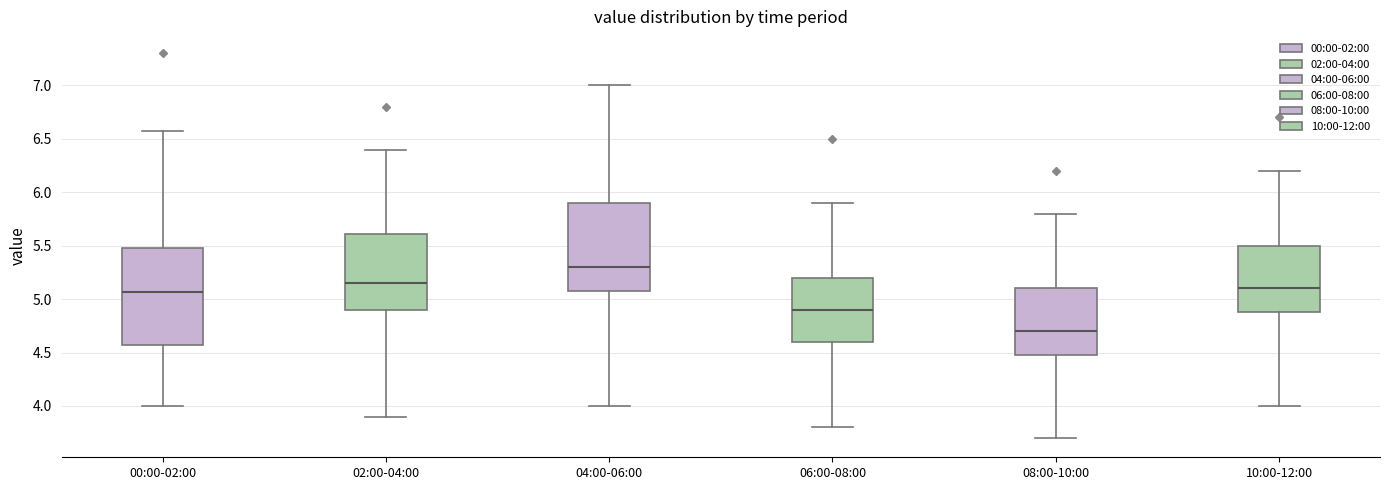

Reading left to right, read every box against the y-axis: the position of its median line, the range the box covers, and the ends of its whiskers. The values are not printed on the chart, so give them approximately, as read against the axis.

00:00-02:00: median 5.05, box 4.55 to 5.50, whiskers 4.00 to 6.55
02:00-04:00: median 5.15, box 4.90 to 5.60, whiskers 3.90 to 6.40
04:00-06:00: median 5.30, box 5.10 to 5.90, whiskers 4.00 to 7.00
06:00-08:00: median 4.90, box 4.60 to 5.20, whiskers 3.80 to 5.90
08:00-10:00: median 4.70, box 4.50 to 5.10, whiskers 3.70 to 5.80
10:00-12:00: median 5.10, box 4.90 to 5.50, whiskers 4.00 to 6.20